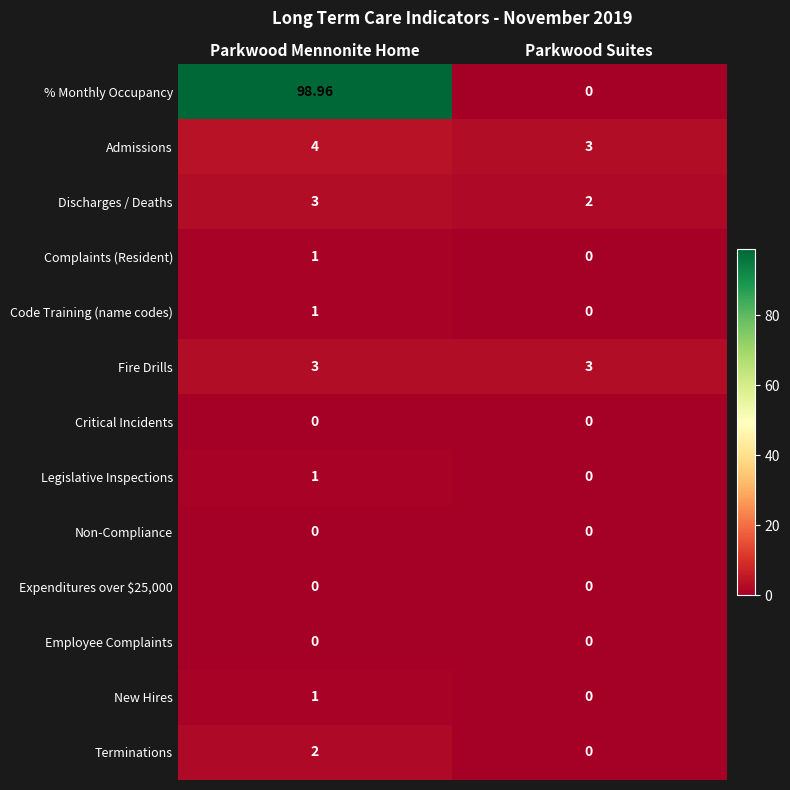

Is the value of Admissions at Parkwood Mennonite Home greater than the value of Terminations at Parkwood Mennonite Home?

Yes